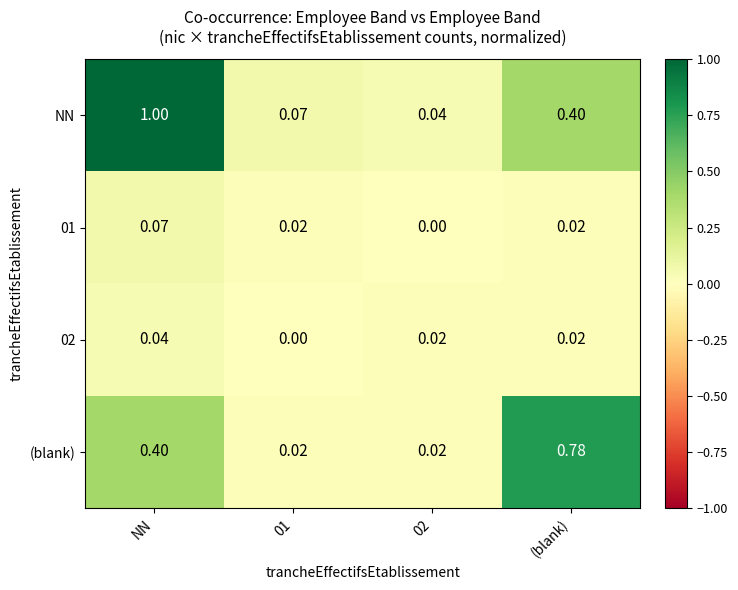

Which series has the largest total across all categories?

NN